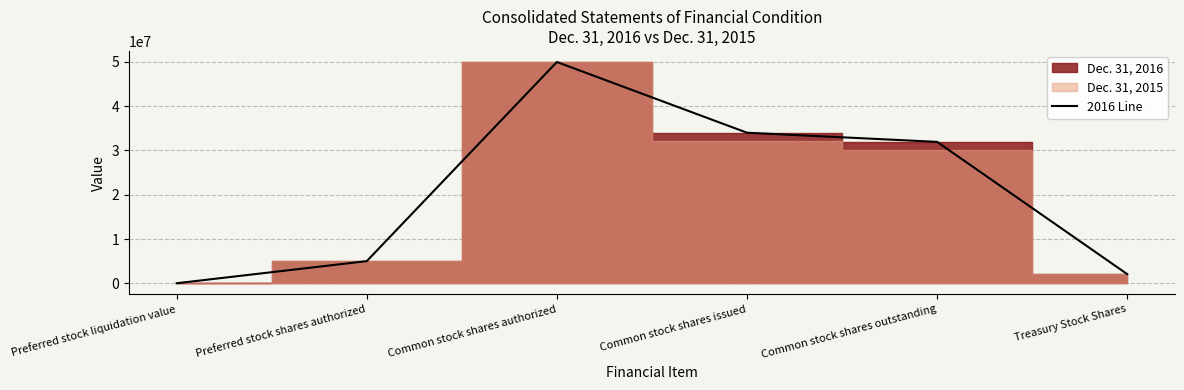

List the labels in order of value, smallest first.

Preferred stock liquidation value, Treasury Stock Shares, Preferred stock shares authorized, Common stock shares outstanding, Common stock shares issued, Common stock shares authorized